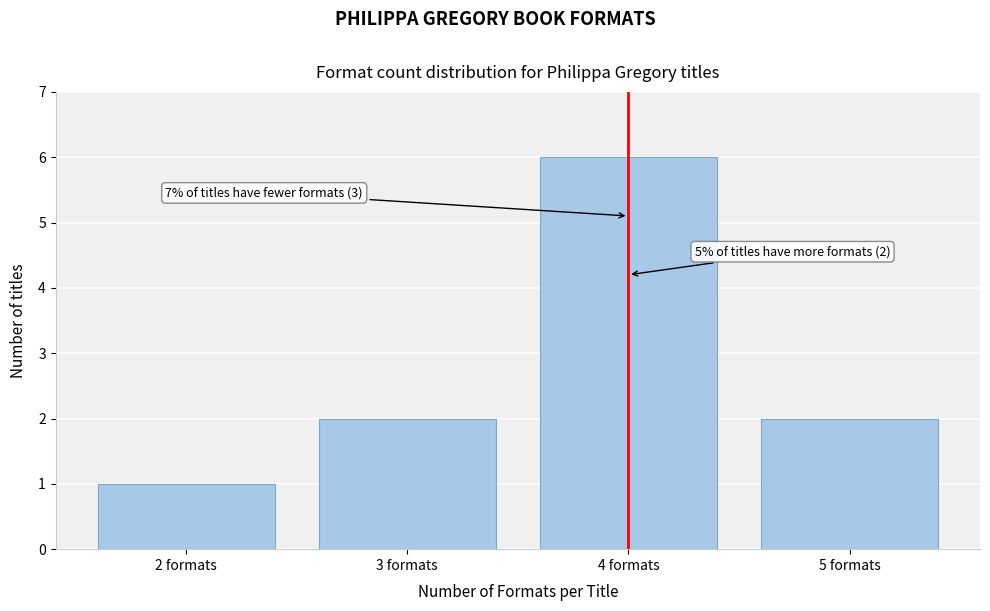

Reading left to right, what are all the values shown in this chart?

2 formats=1	3 formats=2	4 formats=6	5 formats=2